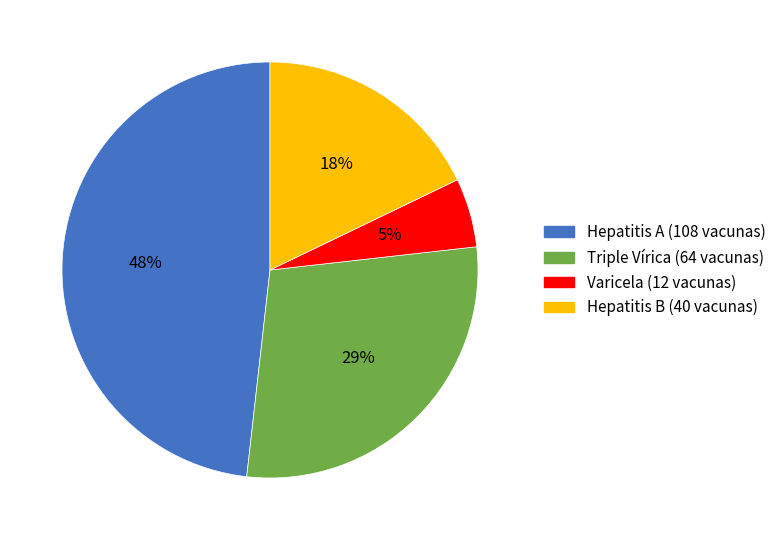

True or false: Hepatitis B accounts for 18% of the total.

True